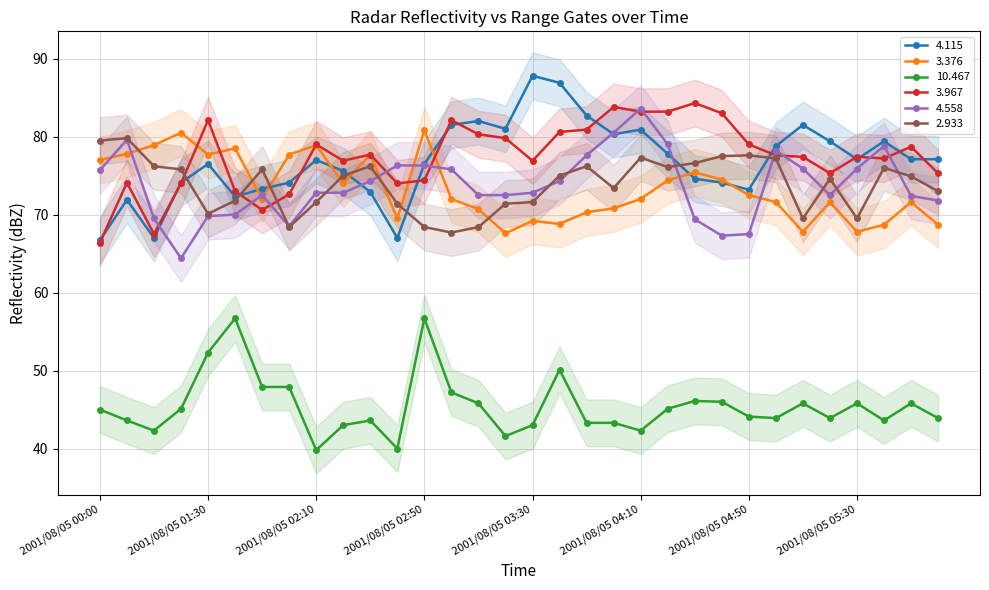

What is the label of the 10th point from the left?

2001/08/05 02:20